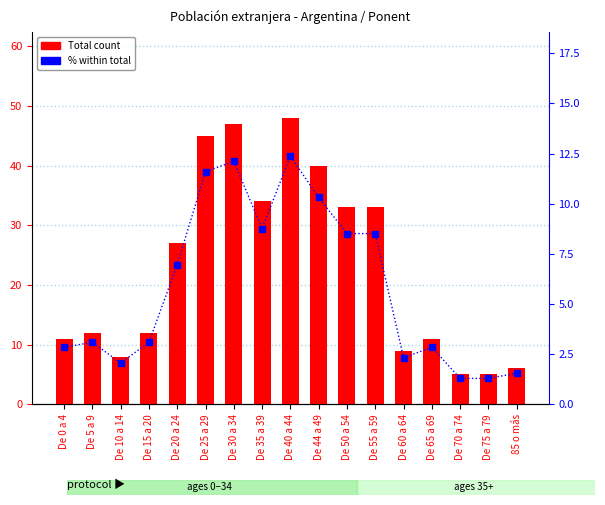

Reading left to right, extract all data points from this chart.

Total count: De 0 a 4=11.0	De 5 a 9=12.0	De 10 a 14=8.0	De 15 a 20=12.0	De 20 a 24=27.0	De 25 a 29=45.0	De 30 a 34=47.0	De 35 a 39=34.0	De 40 a 44=48.0	De 44 a 49=40.0	De 50 a 54=33.0	De 55 a 59=33.0	De 60 a 64=9.0	De 65 a 69=11.0	De 70 a 74=5.0	De 75 a 79=5.0	85 o más=6.0
% within total: De 0 a 4=2.8	De 5 a 9=3.1	De 10 a 14=2.1	De 15 a 20=3.1	De 20 a 24=7.0	De 25 a 29=11.6	De 30 a 34=12.1	De 35 a 39=8.8	De 40 a 44=12.4	De 44 a 49=10.3	De 50 a 54=8.5	De 55 a 59=8.5	De 60 a 64=2.3	De 65 a 69=2.8	De 70 a 74=1.3	De 75 a 79=1.3	85 o más=1.6